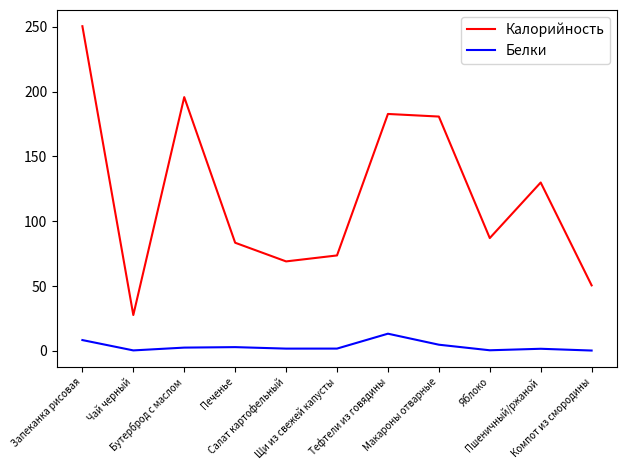

What is the maximum value for Белки?

13.2